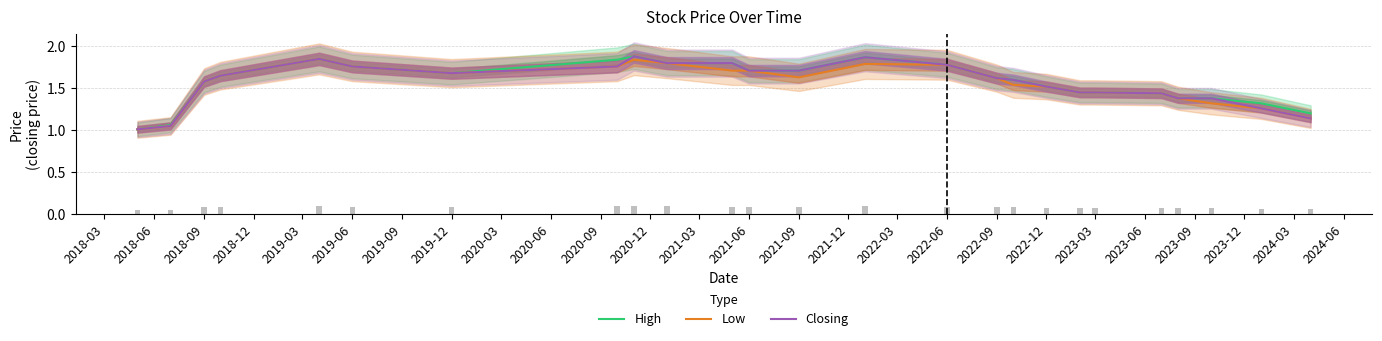

Are the bars horizontal?

No